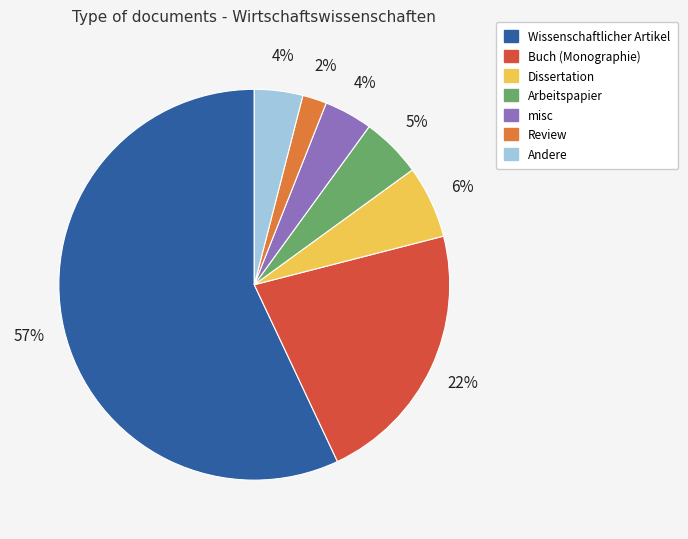

Which category has the smallest portion of the pie?

Review